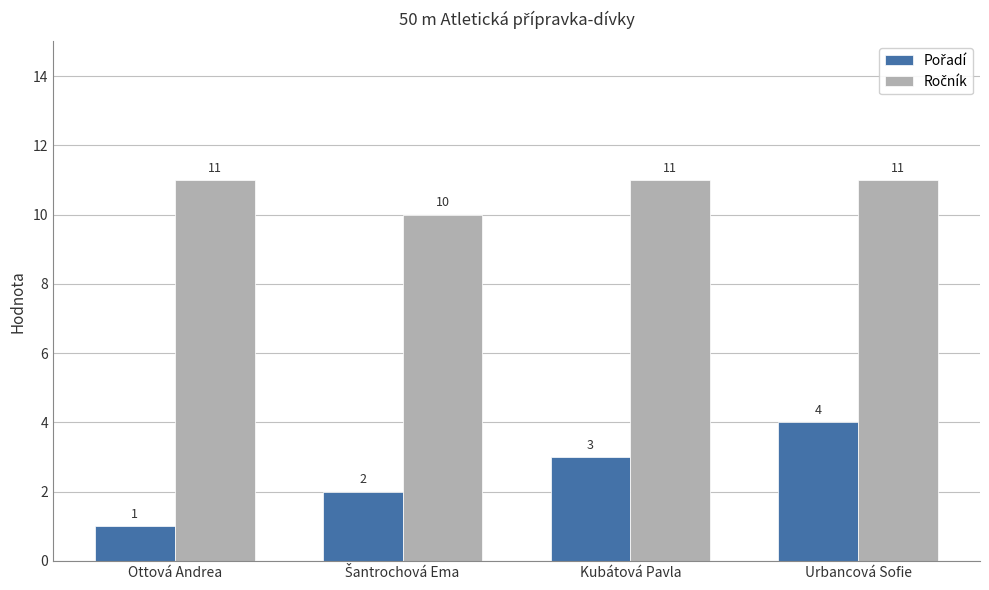

What is the spread (max minus min) of values at Kubátová Pavla?

8